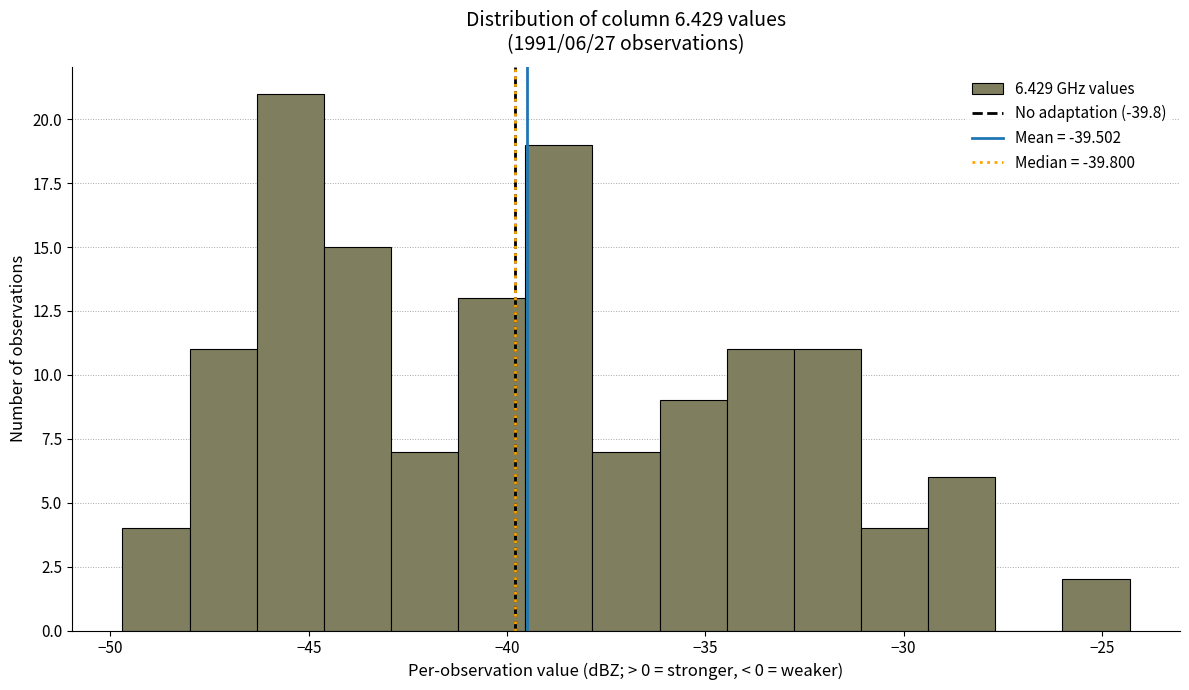

Read against the x-axis, roughly where is the centre of the tallest bar?

-45.5